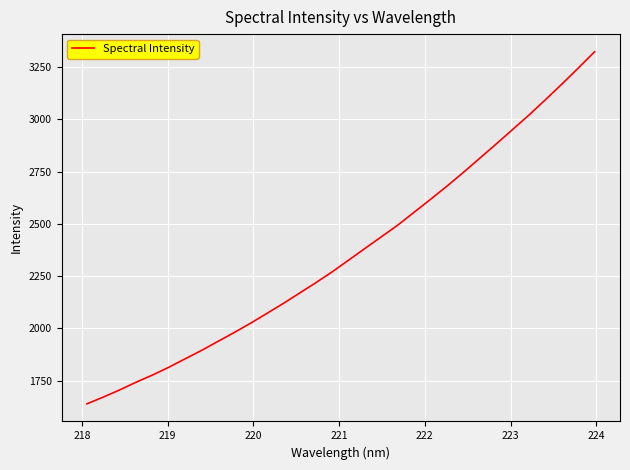

How many lines are shown in the chart?

1